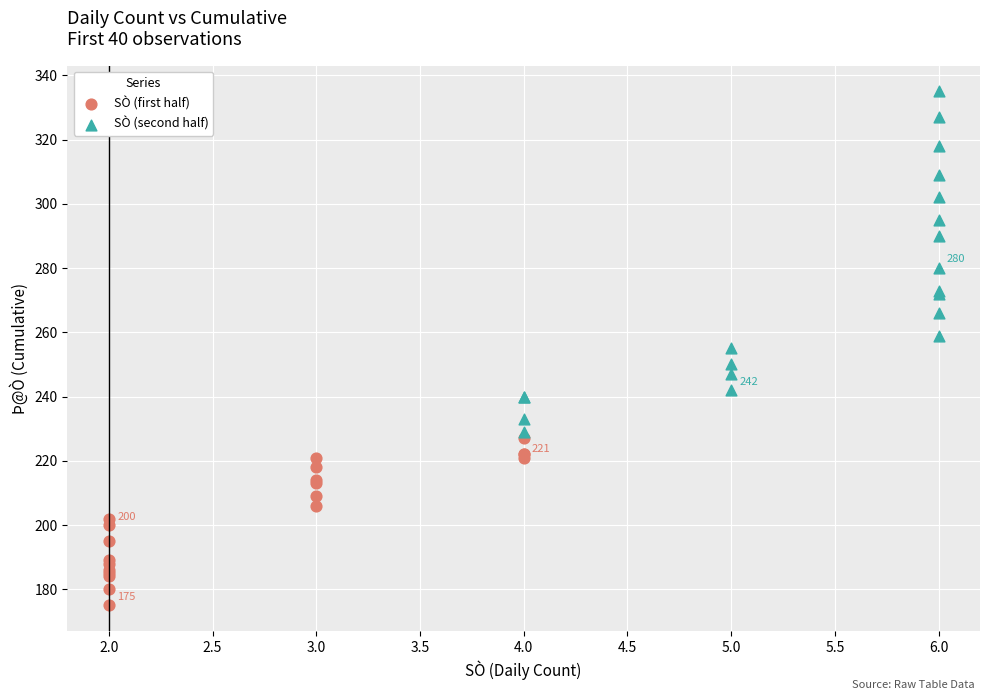

Which series has the largest Y range (max minus min)?

SÒ (second half)